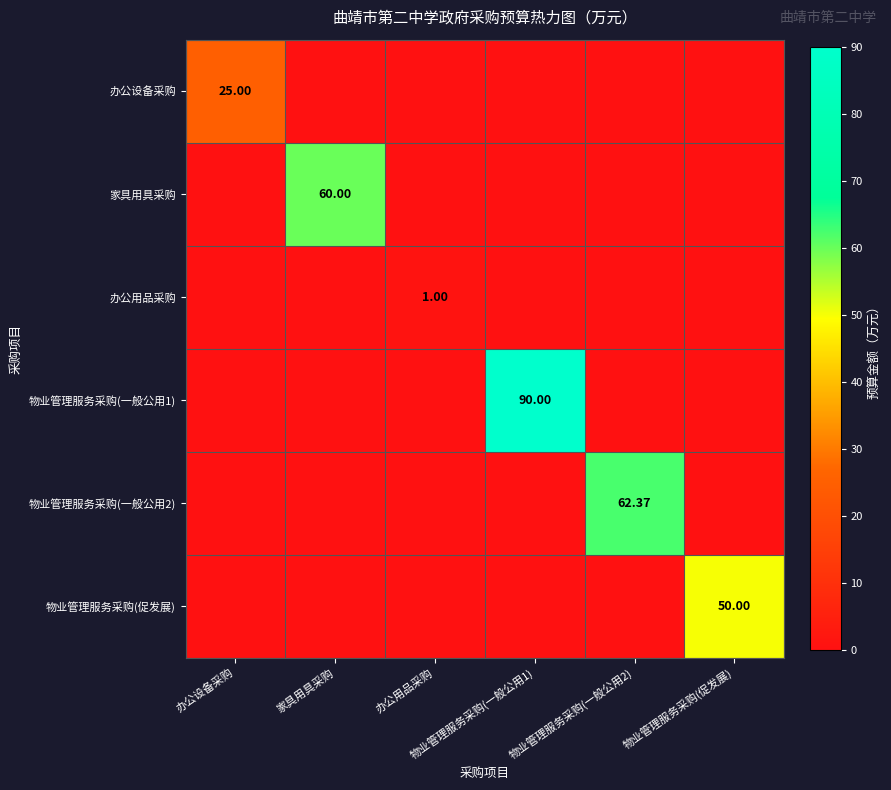

At which label is 办公设备采购 closest to 12?

家具用具采购